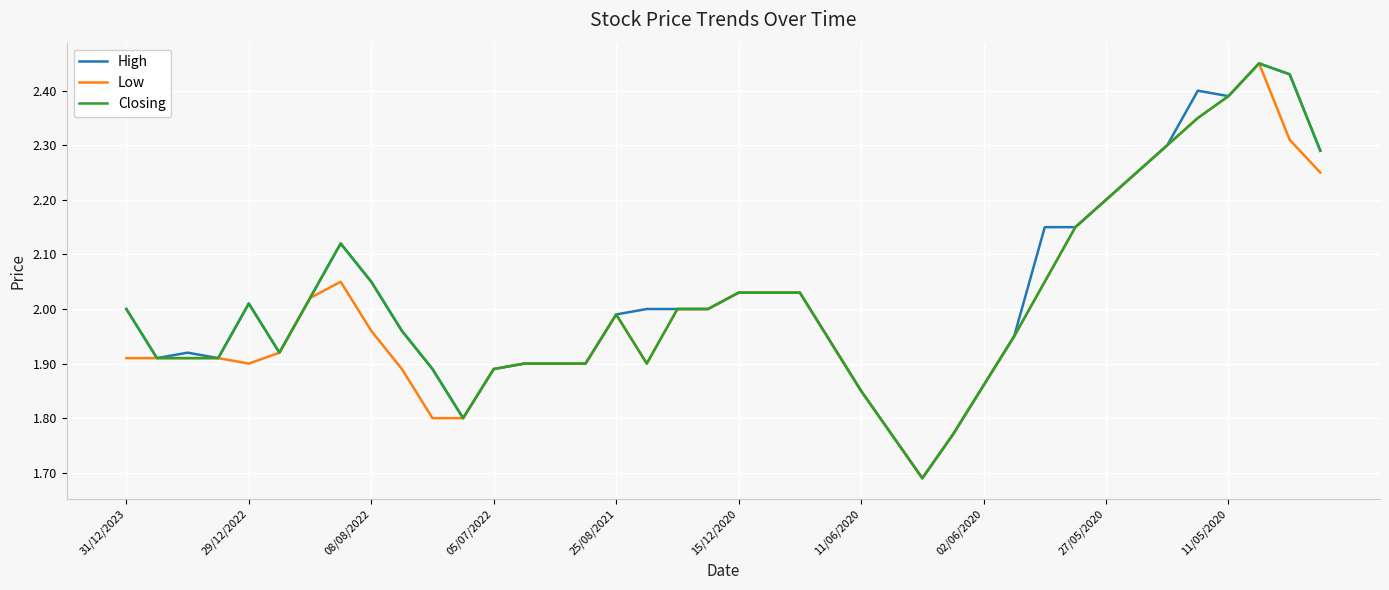

How many lines are shown in the chart?

3